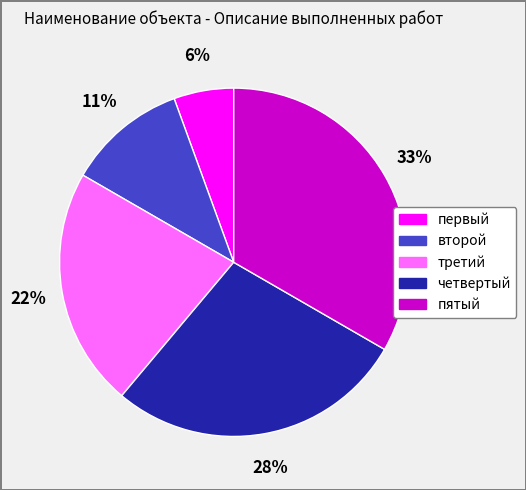

True or false: четвертый accounts for 28% of the total.

True